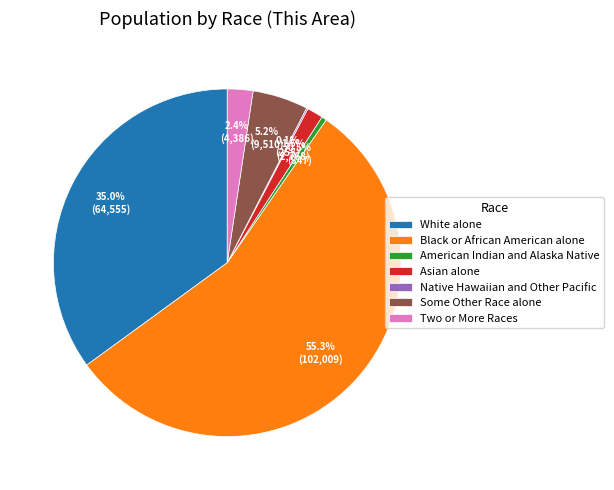

What is the majority slice?

Black or African American alone